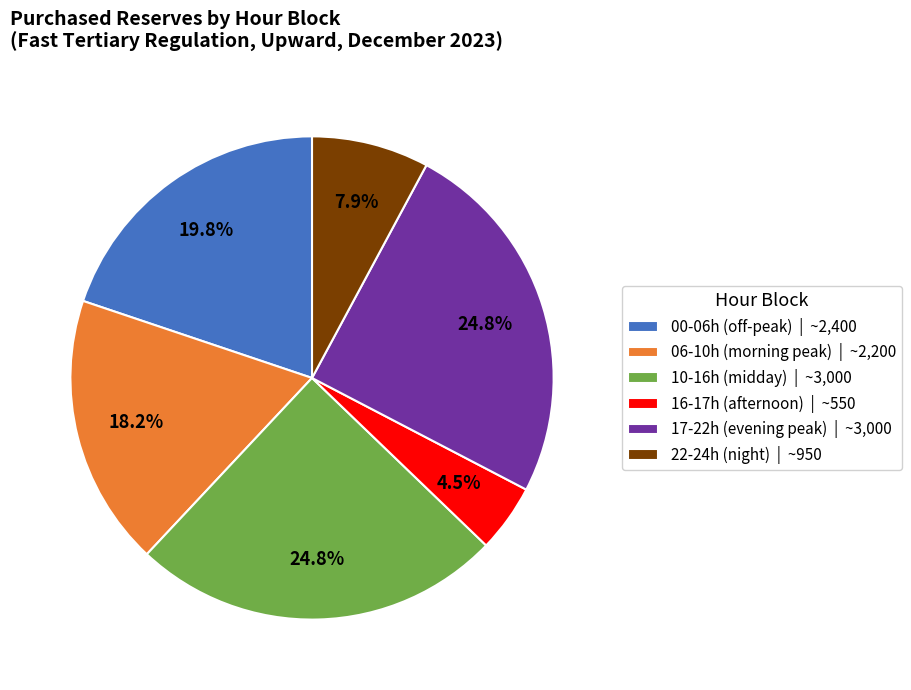

How much of the chart is everything except 17-22h (evening peak) | ~3,000?

75.2%